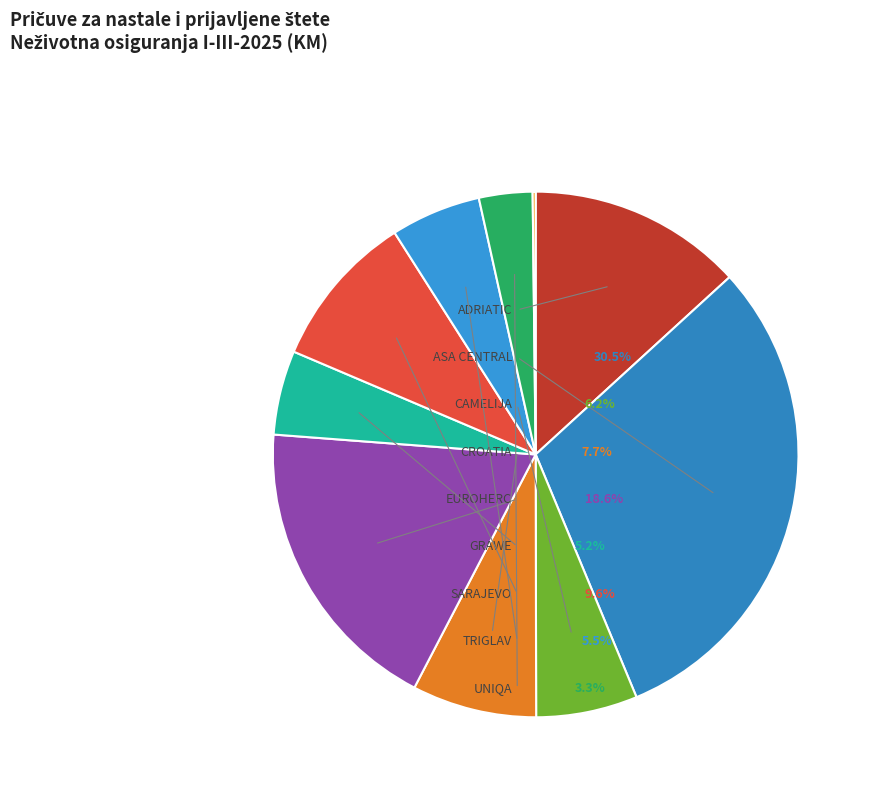

How many slices are in this pie chart?

10